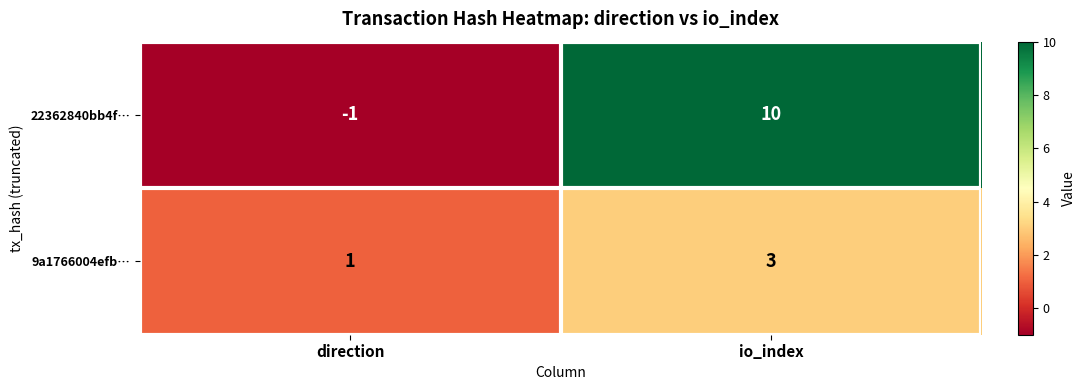

What is the difference between the highest and lowest values at direction?

2